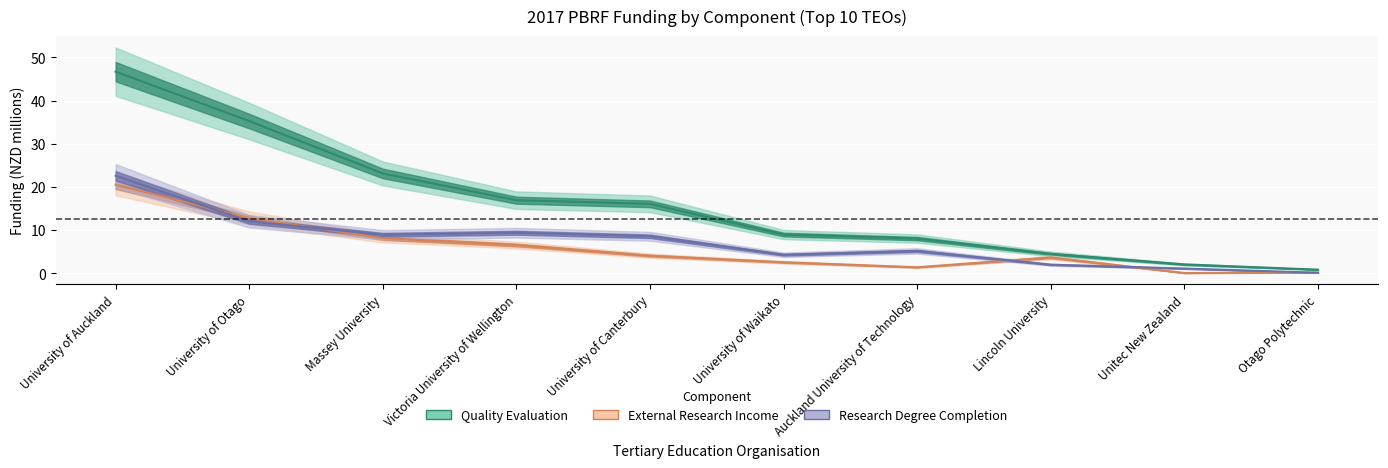

Reading left to right, list all the values displayed in this chart.

Quality Evaluation: University of Auckland=46.7	University of Otago=35.3	Massey University=23.1	Victoria University of Wellington=16.9	University of Canterbury=16.1	University of Waikato=9.0	Auckland University of Technology=8.0	Lincoln University=4.5	Unitec New Zealand=2.0	Otago Polytechnic=0.8
External Research Income: University of Auckland=20.5	University of Otago=12.8	Massey University=8.1	Victoria University of Wellington=6.5	University of Canterbury=4.1	University of Waikato=2.5	Auckland University of Technology=1.4	Lincoln University=3.6	Unitec New Zealand=0.1	Otago Polytechnic=0.2
Research Degree Completion: University of Auckland=22.6	University of Otago=12.0	Massey University=8.9	Victoria University of Wellington=9.4	University of Canterbury=8.6	University of Waikato=4.3	Auckland University of Technology=5.2	Lincoln University=2.0	Unitec New Zealand=1.1	Otago Polytechnic=0.1